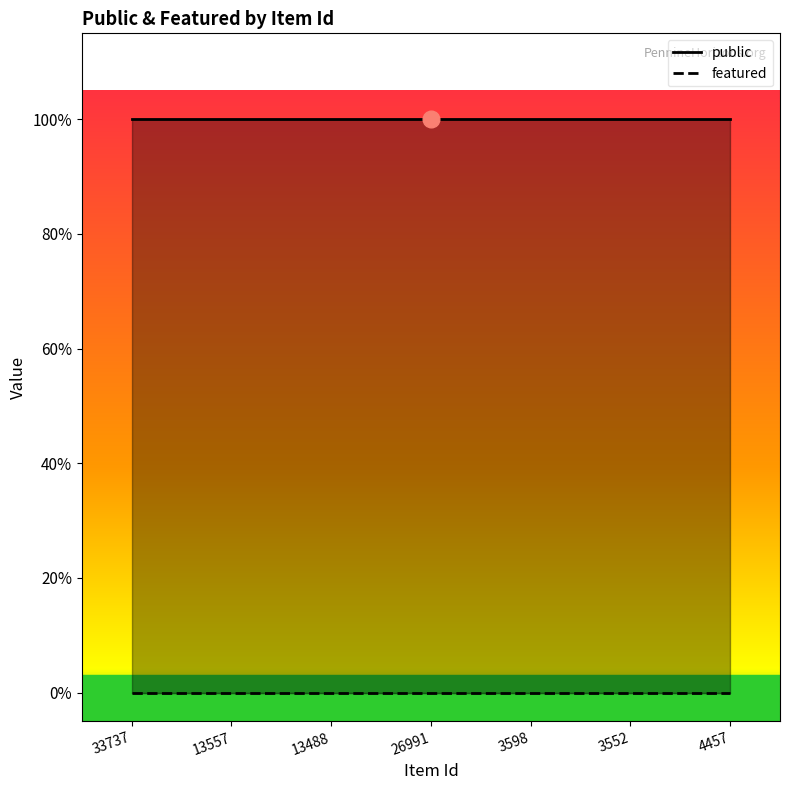

True or false: public and featured intersect in this chart.

False